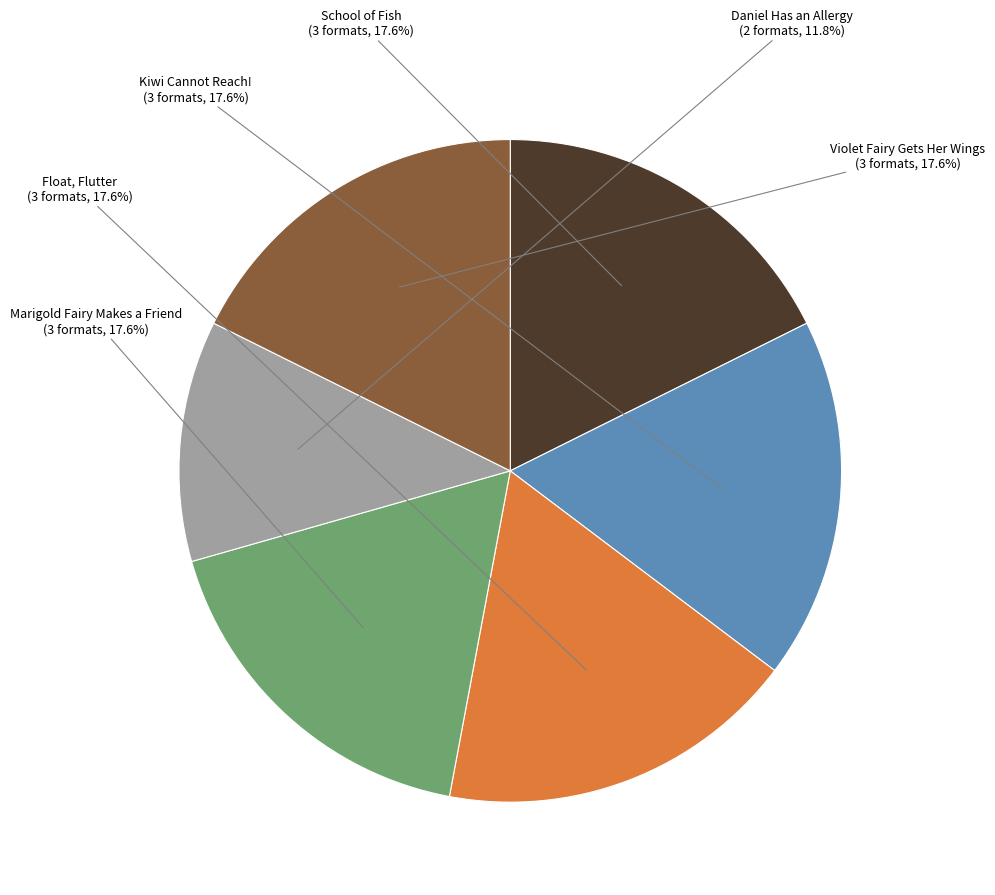

Count the number of slices in the pie.

6